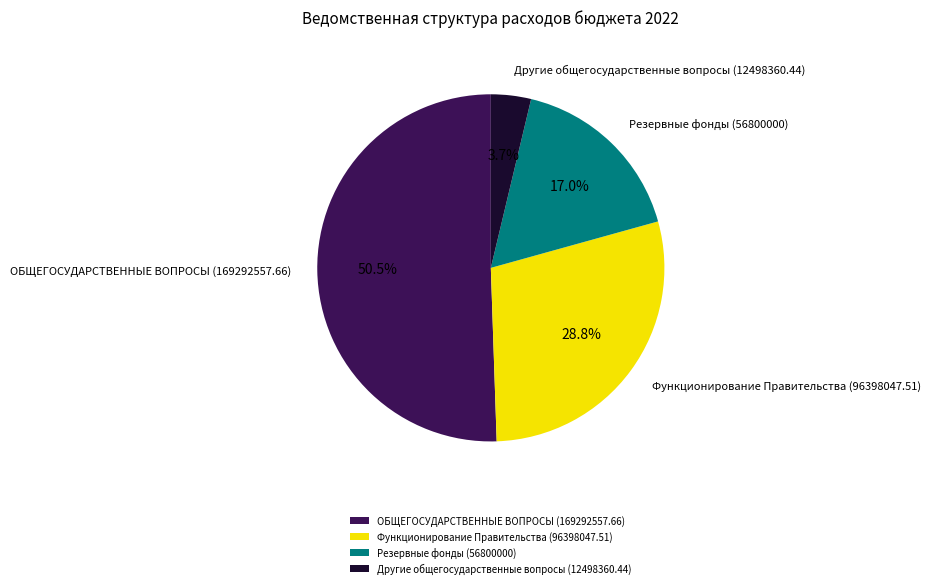

To the nearest percent, what is the difference between the largest and smallest slice percentages?

47%